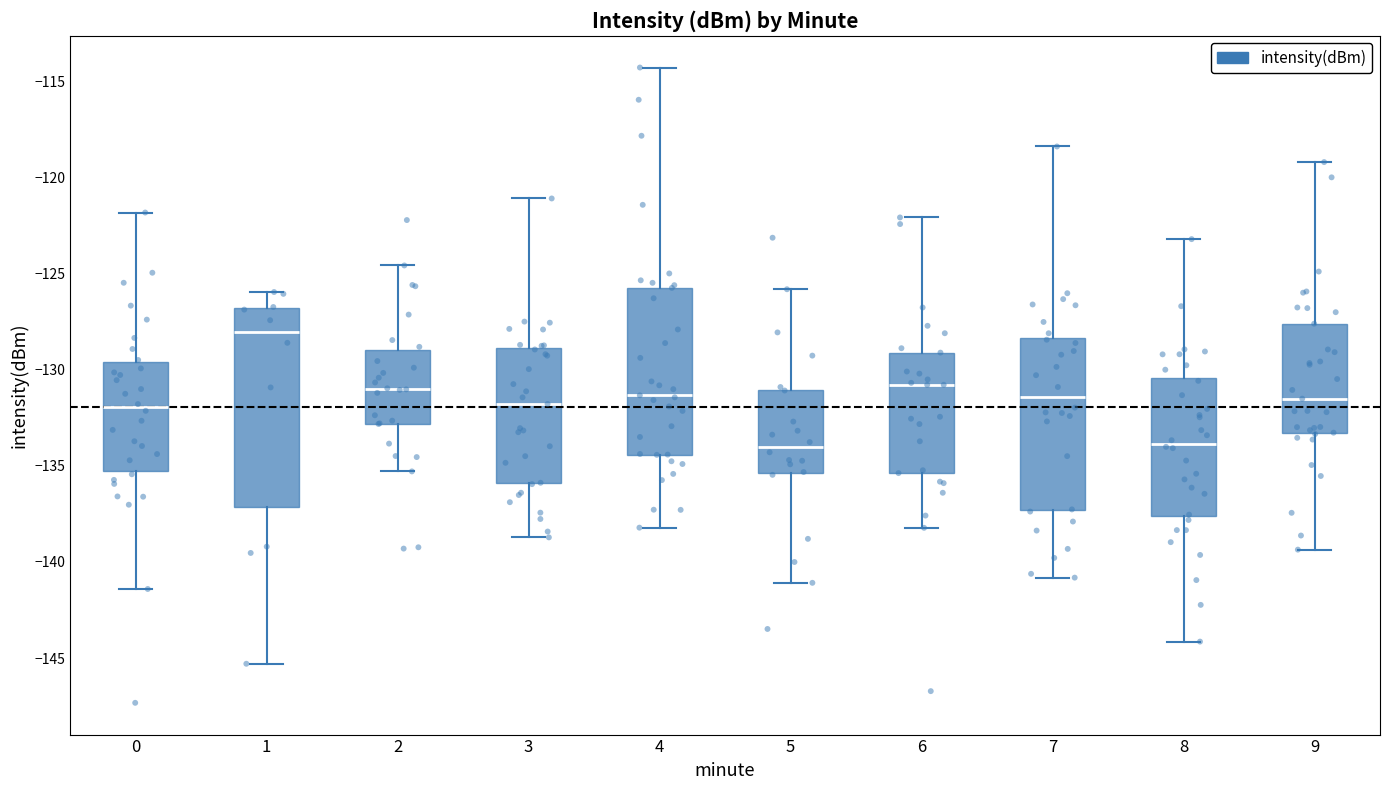

Reading left to right, transcribe this box plot: for each box, give where its median line is, the range the box spans, and where its two whiskers end, as read against the y-axis. The values are not printed on the chart, so give them approximately, as read against the axis.

0: median -132.0, box -135.5 to -129.5, whiskers -141.5 to -122.0
1: median -128.0, box -137.0 to -127.0, whiskers -145.5 to -126.0
2: median -131.0, box -133.0 to -129.0, whiskers -135.5 to -124.5
3: median -132.0, box -136.0 to -129.0, whiskers -138.5 to -121.0
4: median -131.5, box -134.5 to -126.0, whiskers -138.0 to -114.5
5: median -134.0, box -135.5 to -131.0, whiskers -141.0 to -126.0
6: median -131.0, box -135.5 to -129.0, whiskers -138.0 to -122.0
7: median -131.5, box -137.5 to -128.5, whiskers -141.0 to -118.5
8: median -134.0, box -137.5 to -130.5, whiskers -144.0 to -123.0
9: median -131.5, box -133.5 to -127.5, whiskers -139.5 to -119.0